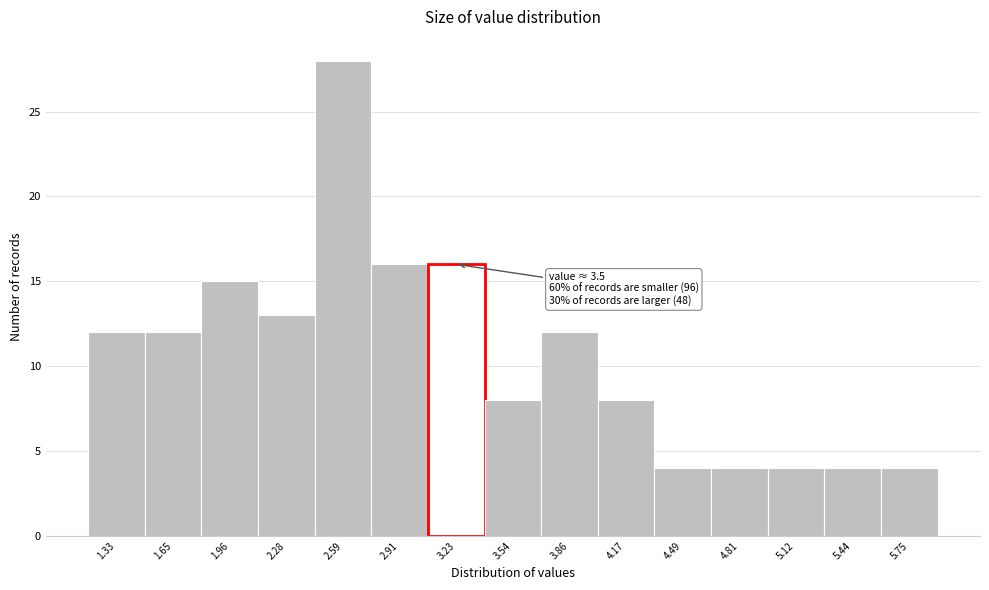

Reading right to left, what are all the values shown in this chart?

4	4	4	4	4	8	12	8	16	16	28	13	15	12	12